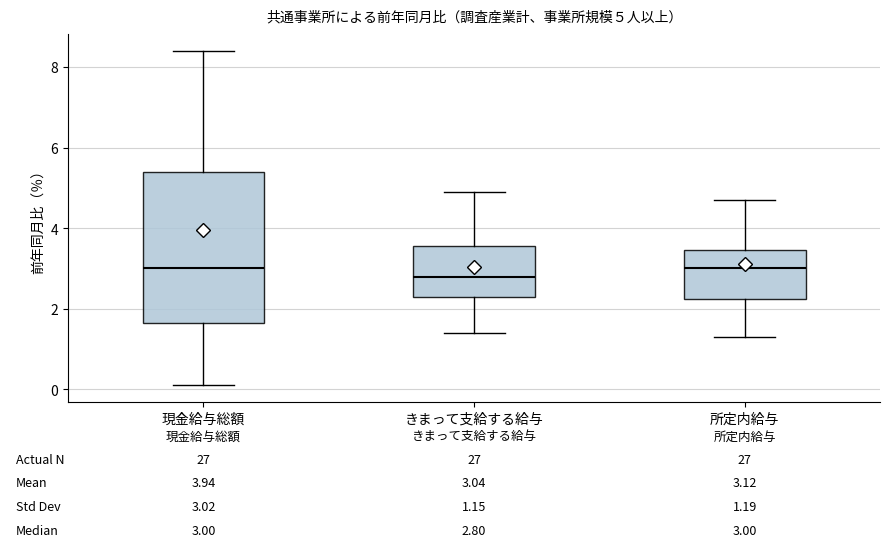

Which box's median line is the lowest?

きまって支給する給与